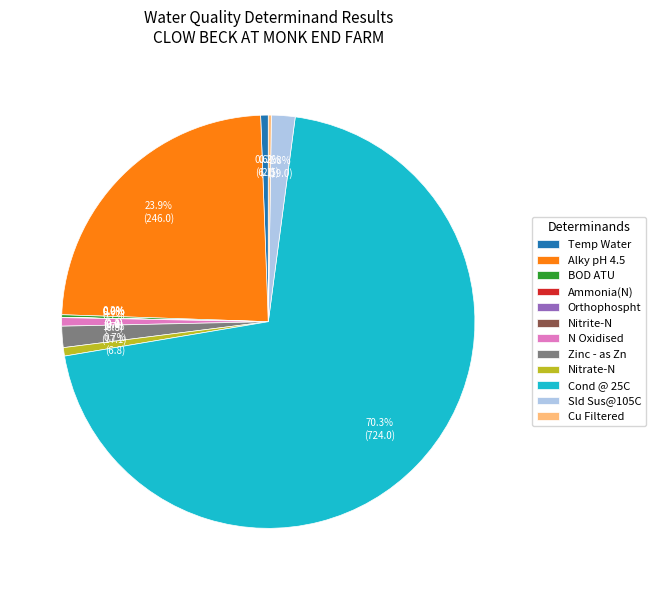

What portion of the pie excludes Temp Water?

99.4%